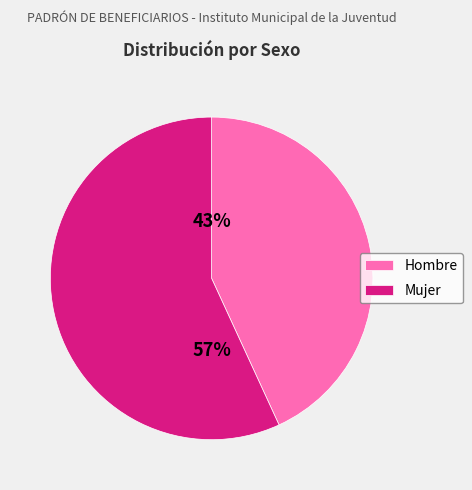

To the nearest percent, what is the difference between the Hombre and Mujer slice percentages?

14%